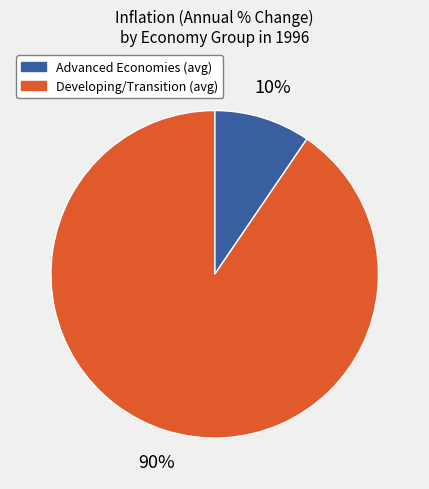

How many segments does this pie chart have?

2